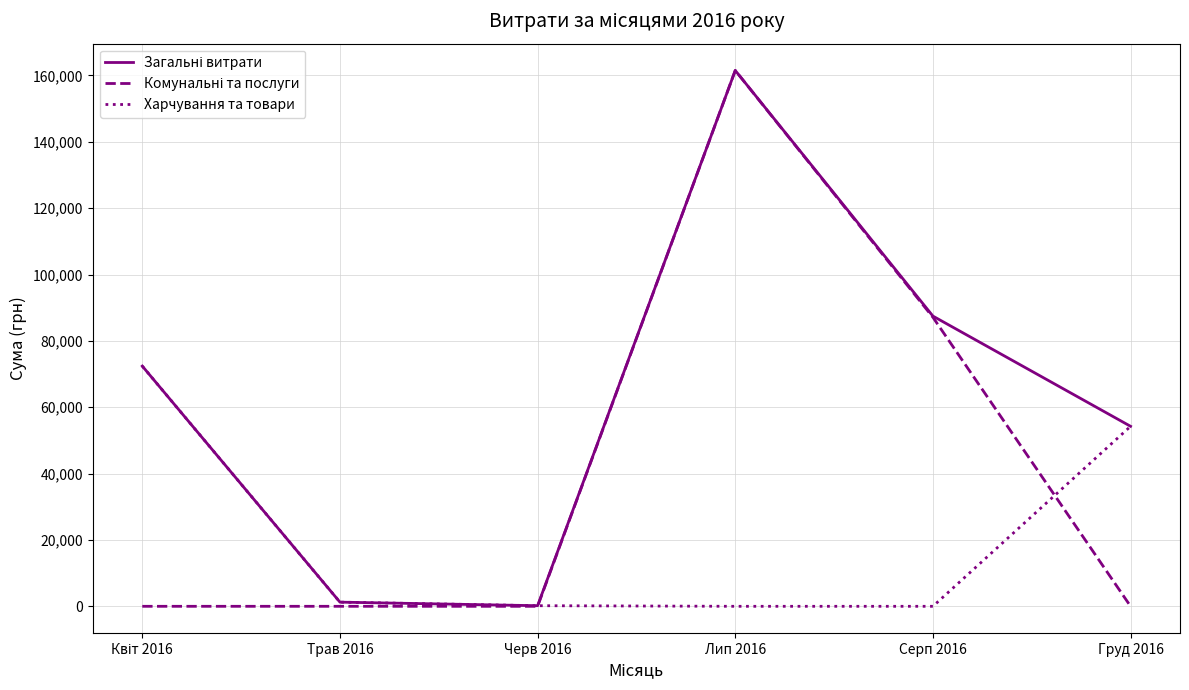

At which category is the sum across all series the highest?

Лип 2016